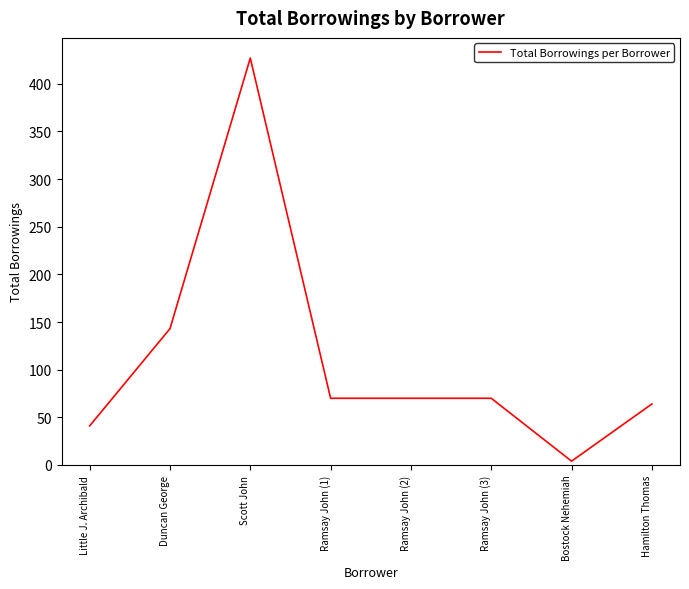

Reading right to left, what are all the values shown in this chart?

Hamilton Thomas=64	Bostock Nehemiah=4	Ramsay John (3)=70	Ramsay John (2)=70	Ramsay John (1)=70	Scott John=427	Duncan George=143	Little J. Archibald=41